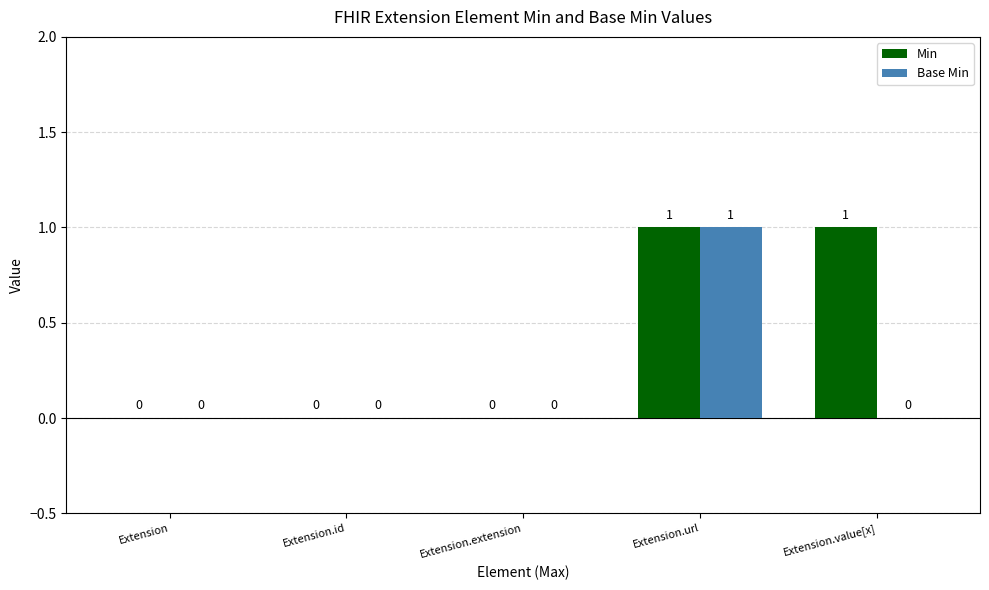

Reading right to left, what are all the values shown in this chart?

Min: 1	1	0	0	0
Base Min: 0	1	0	0	0